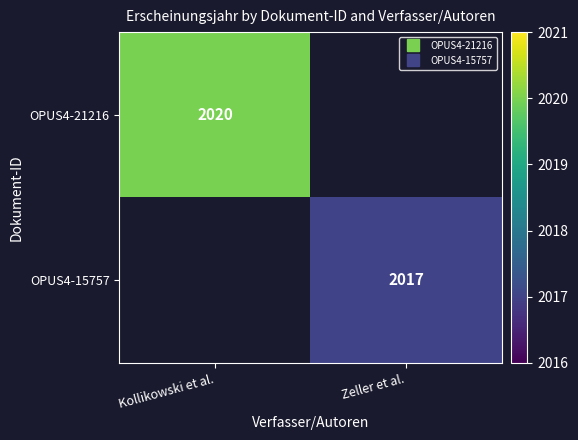

At which label does OPUS4-21216 reach its peak?

Kollikowski et al.